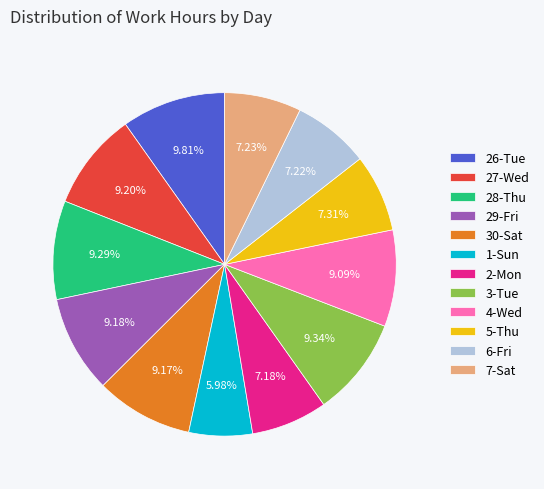

Is the sum of 7-Sat and 30-Sat greater than half?

No